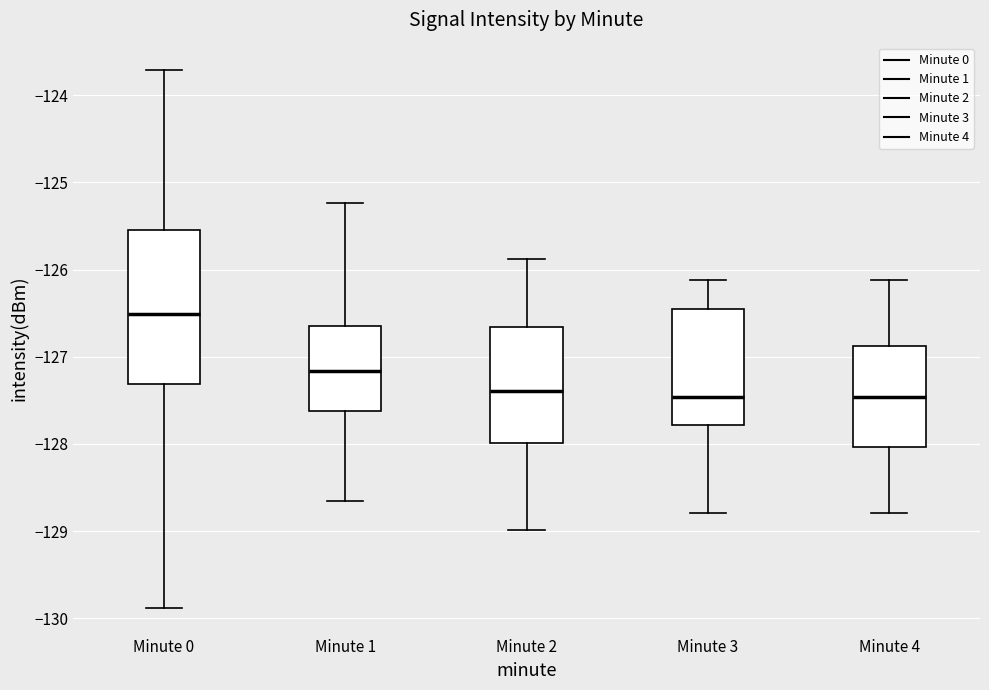

Which box is the tallest, from its lower edge to its upper edge?

Minute 0